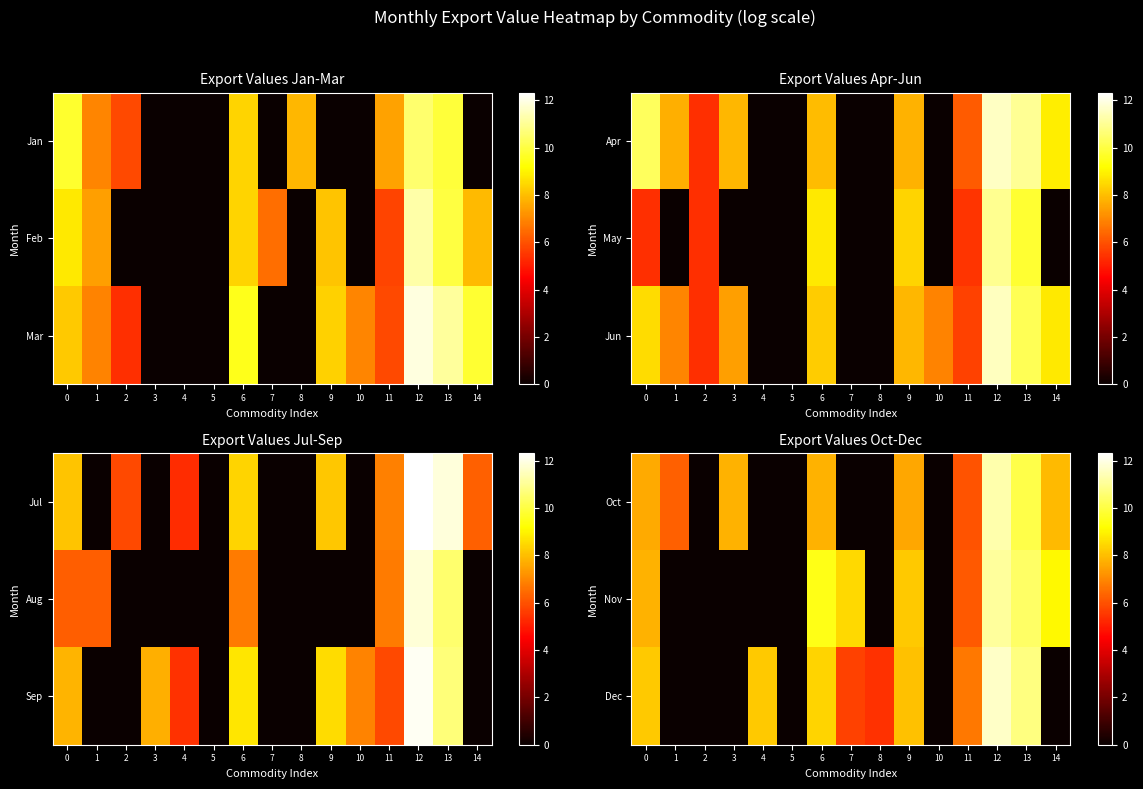

List the series in order of their peak value, lowest first.

Nov, Oct, Dec